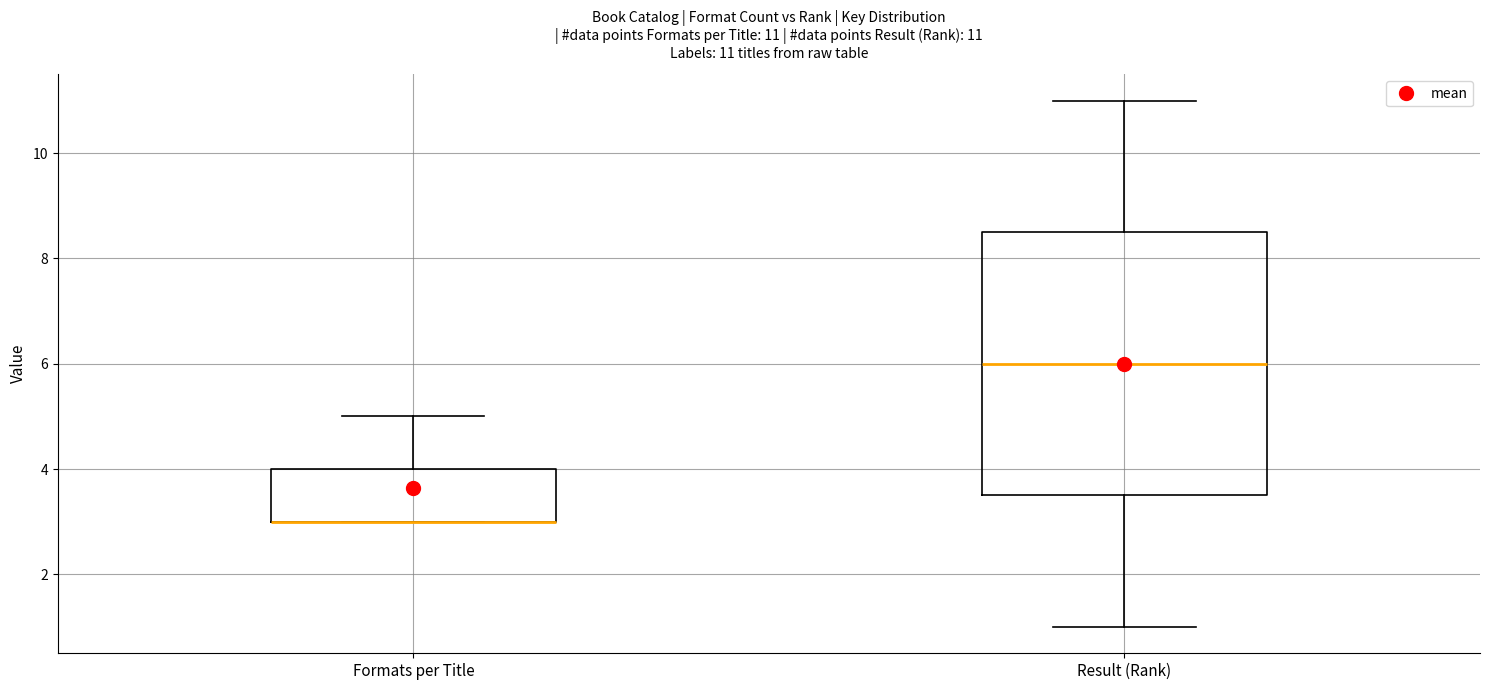

Comparing the boxes themselves (not the whiskers), which one is the tallest?

Result (Rank)